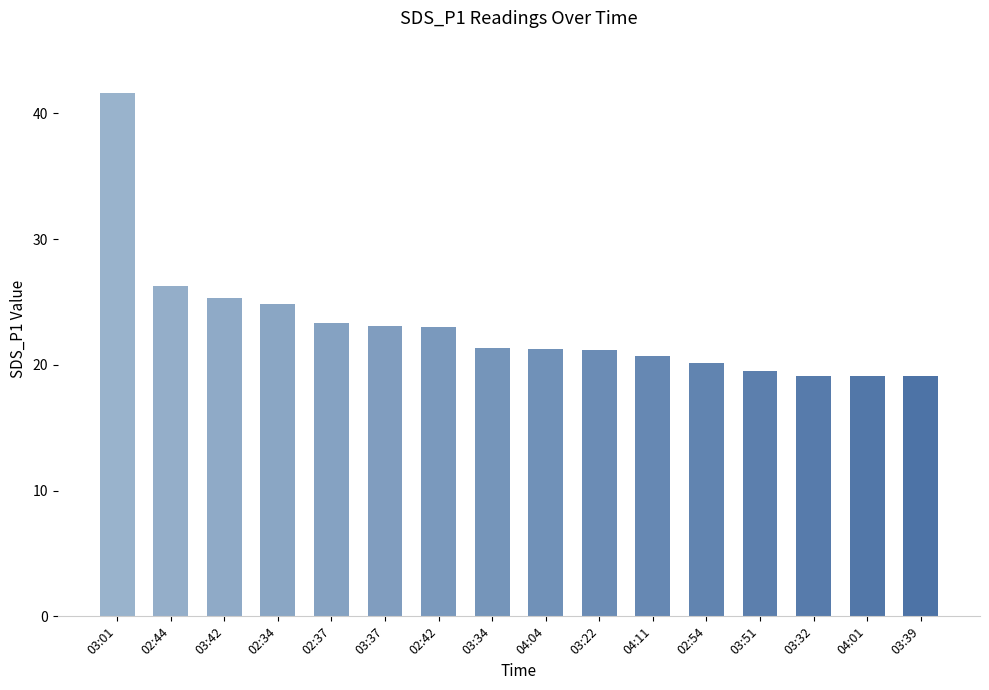

Between 02:37 and 03:39, which is larger?

02:37